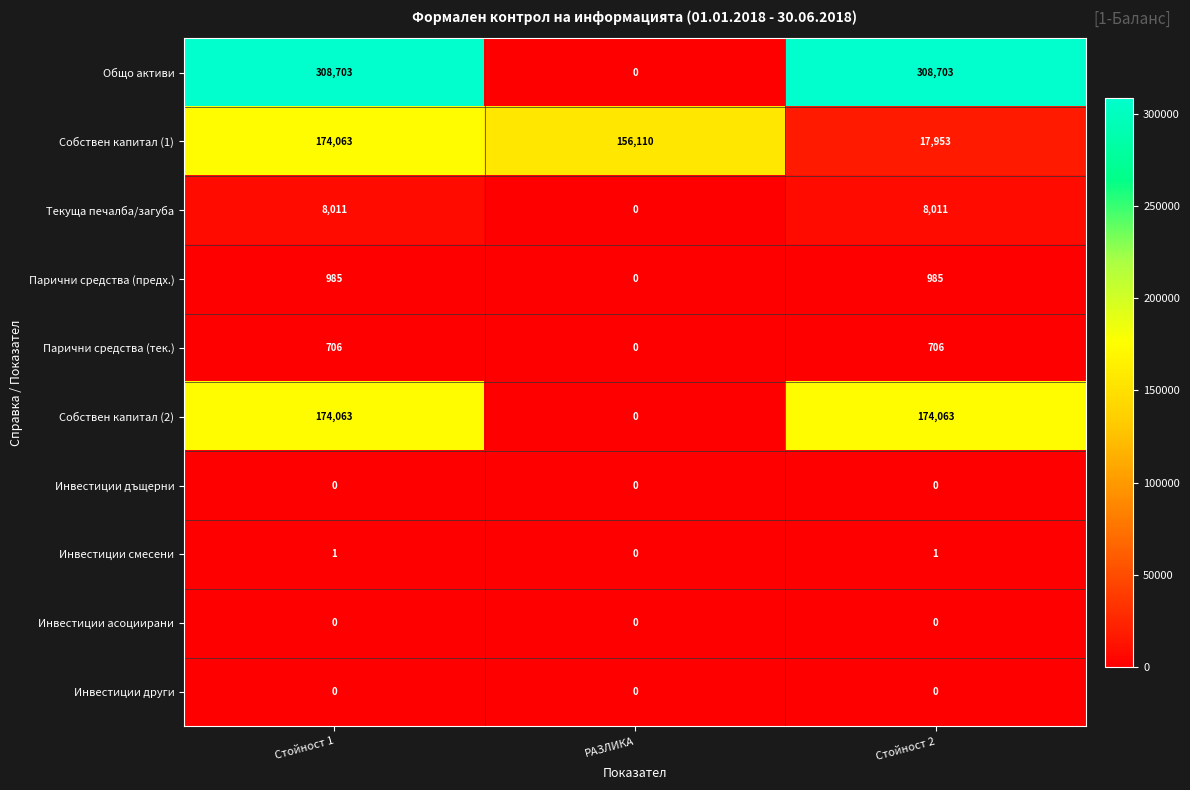

How many data points does each series have?

3